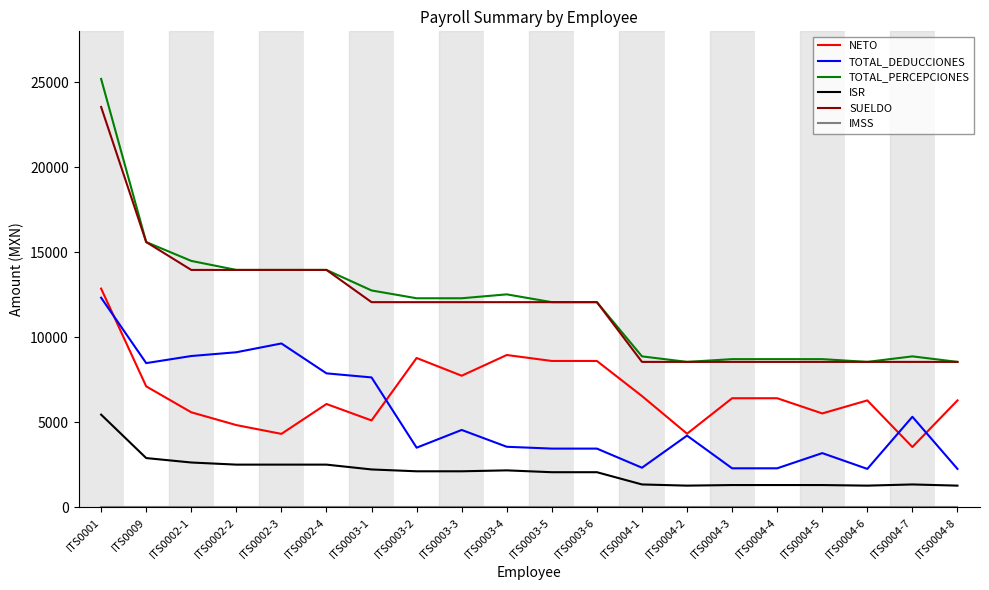

At which category is the sum across all series the highest?

ITS0001